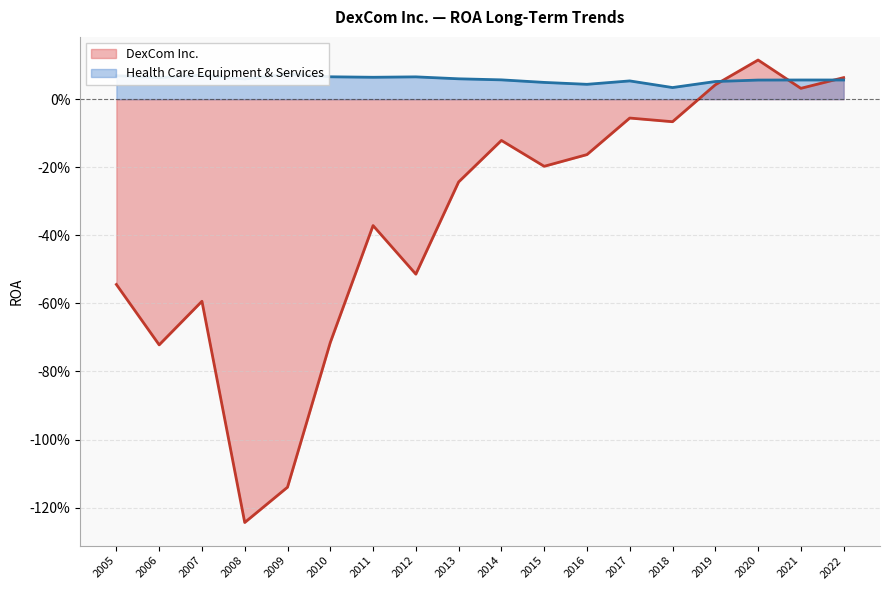

How many interior local valleys does the Health Care Equipment & Services series have?

5